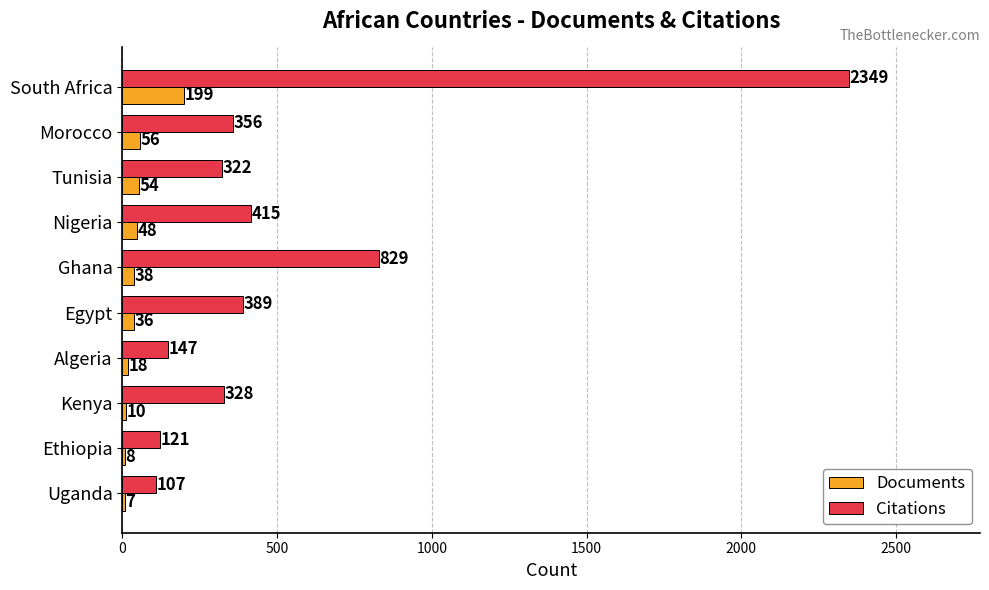

Which series changed the most between Morocco and Nigeria?

Citations